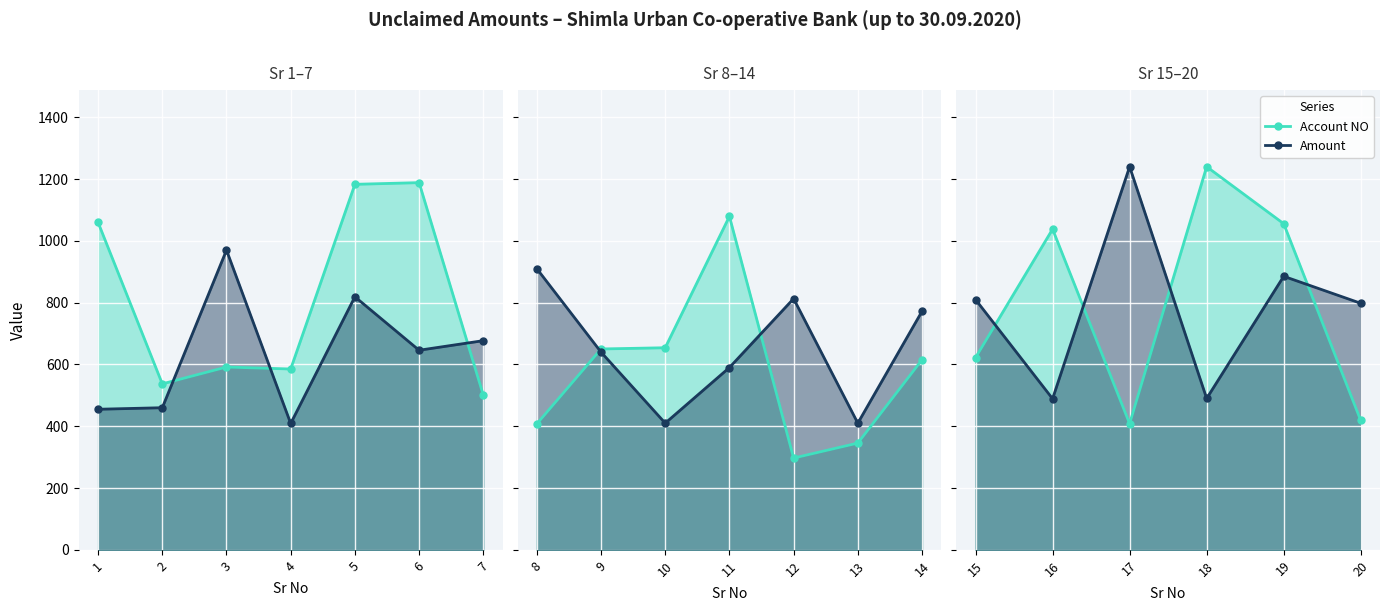

What is the highest value of the Account NO series?

1240.0